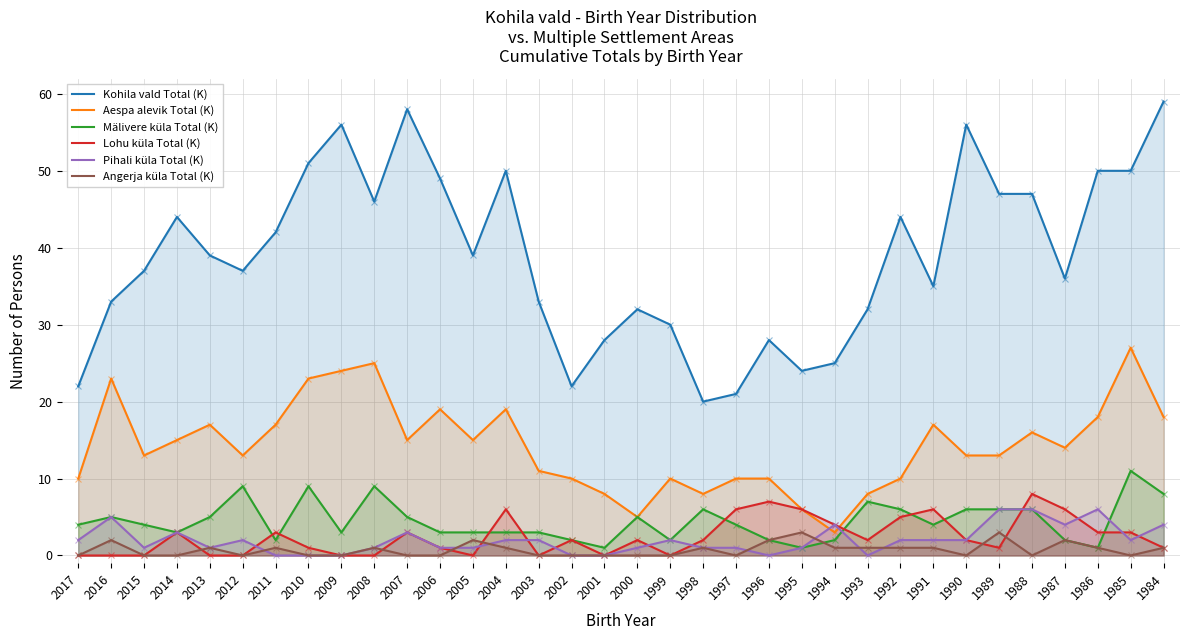

At which category is the sum across all series the highest?

1985